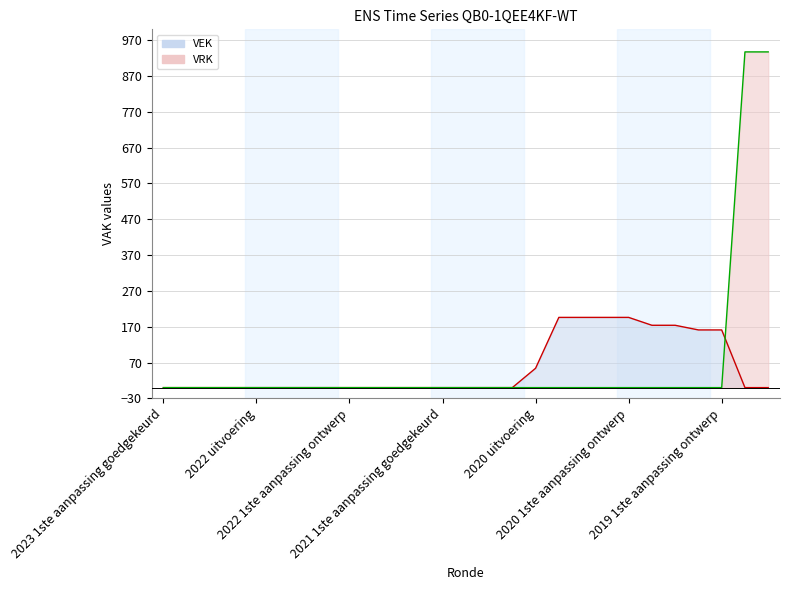

Which series has the widest spread of values?

VRK line